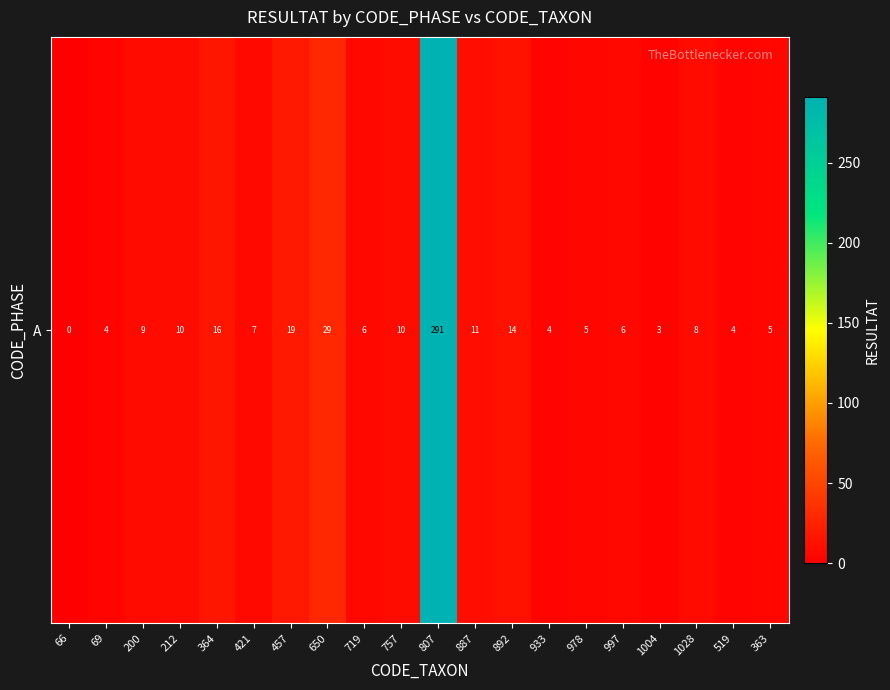

How many data points are less than 8?

10